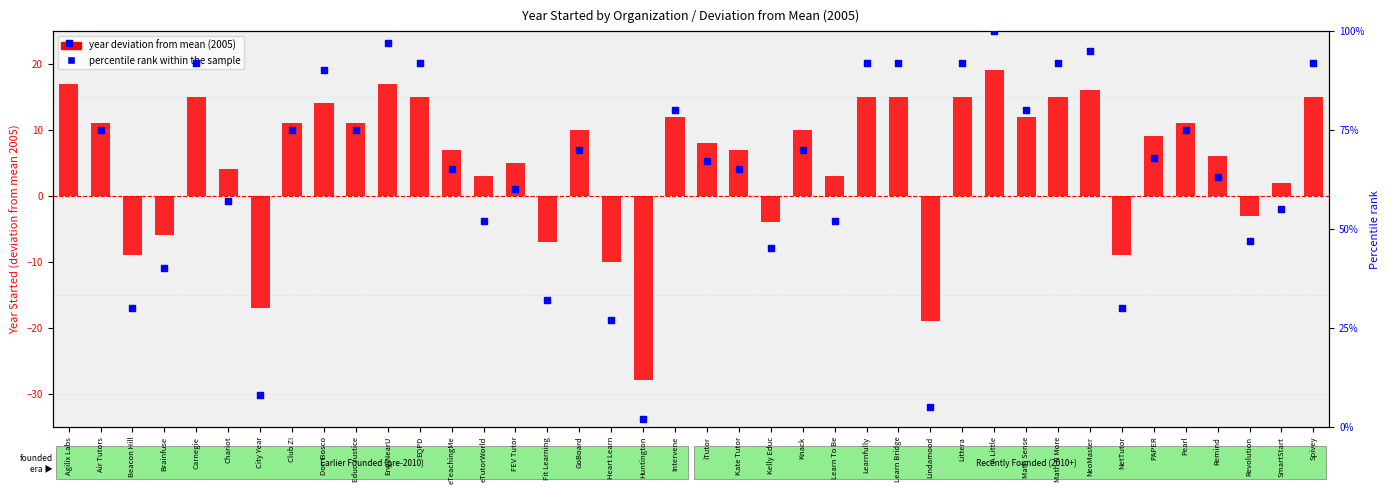

At how many categories does at least one series exceed 92?

4